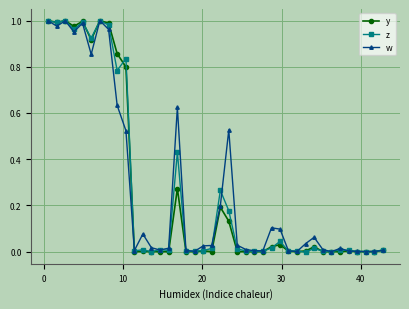

How many lines are shown in the chart?

3